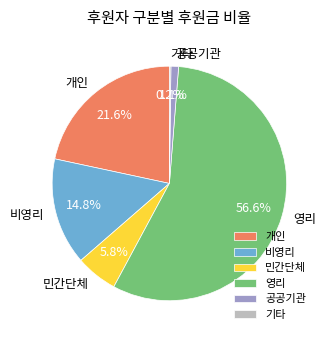

Does 영리 represent more than half of the total?

Yes